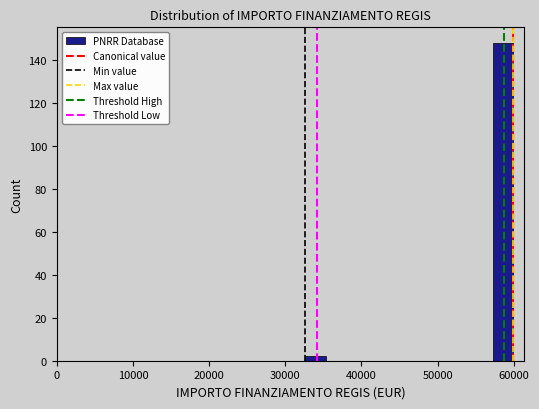

Around what value on the x-axis is the tallest bar? Give the approximate position of its centre, as read against the axis.

59000